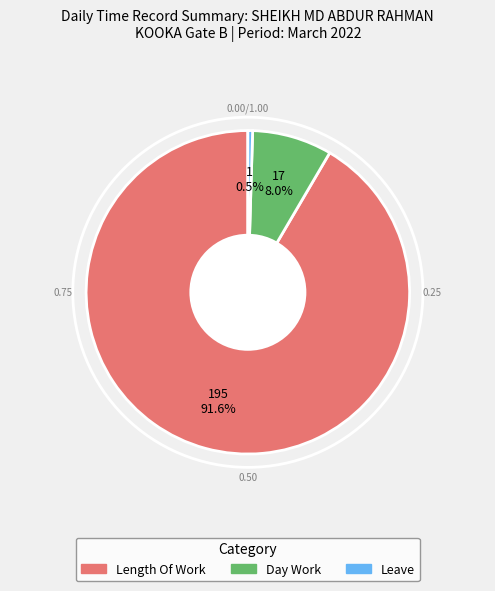

Count the number of slices in the pie.

3